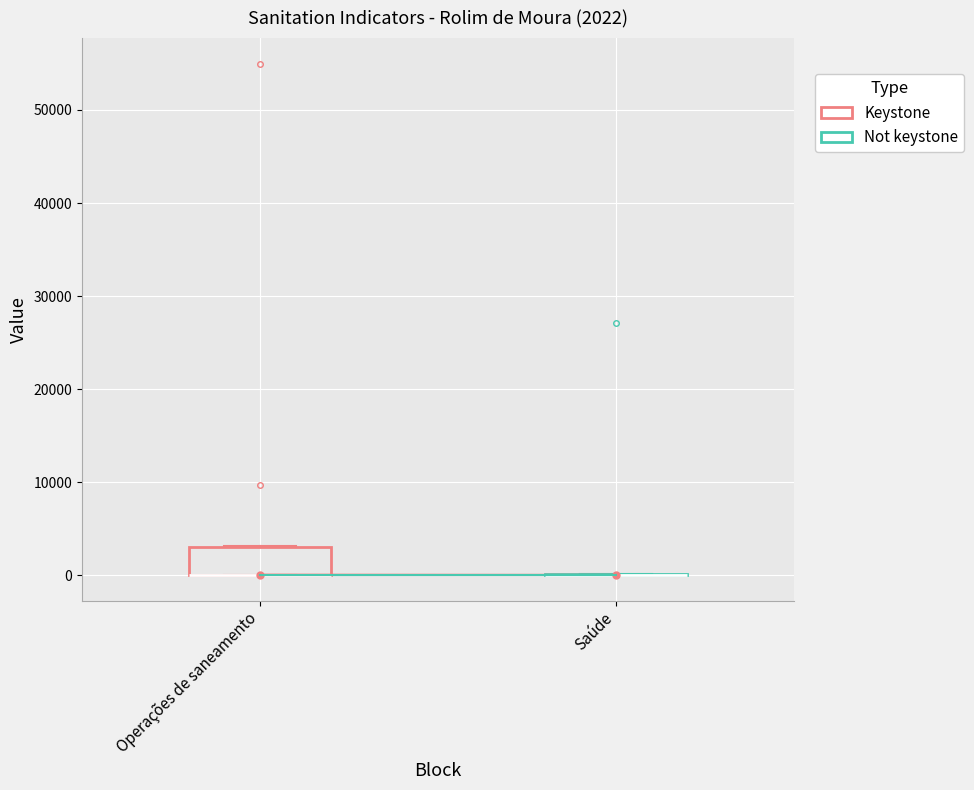

Which box is the tallest, from its lower edge to its upper edge?

Operações de saneamento